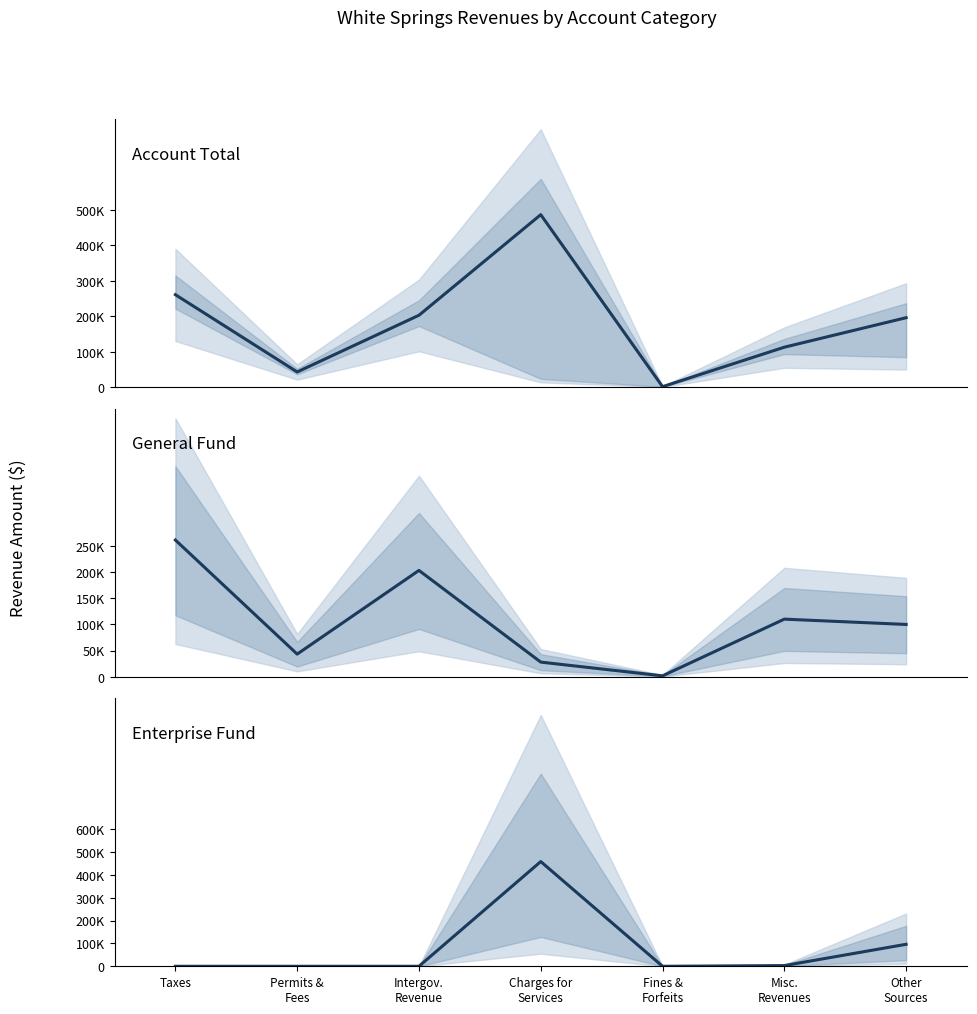

What are all the series names shown in the legend?

Account Total, General Fund, Enterprise Fund